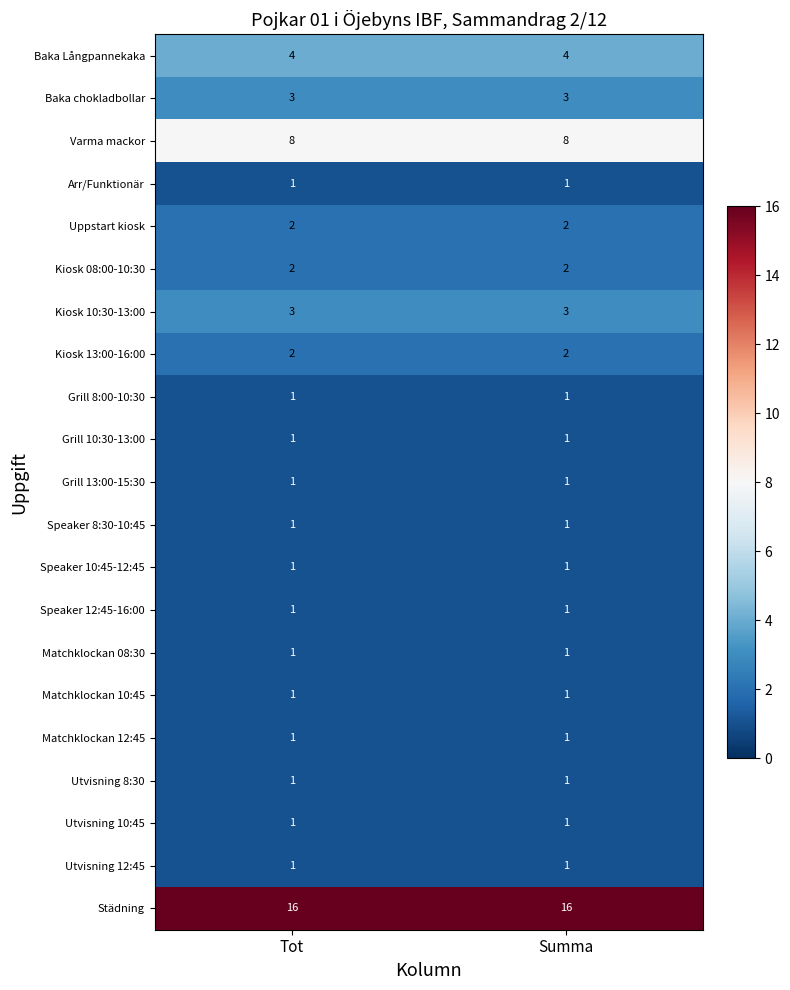

What is the total value across all series at Tot?

53